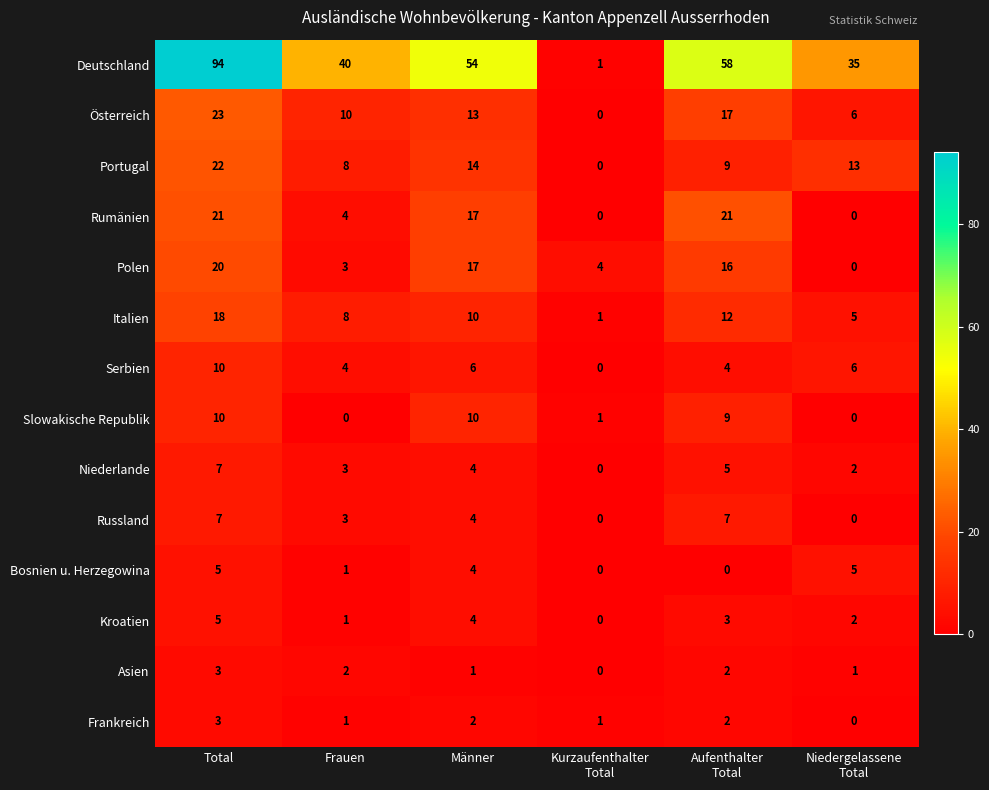

What is the difference between the second highest and second lowest values in the Niederlande series?

3